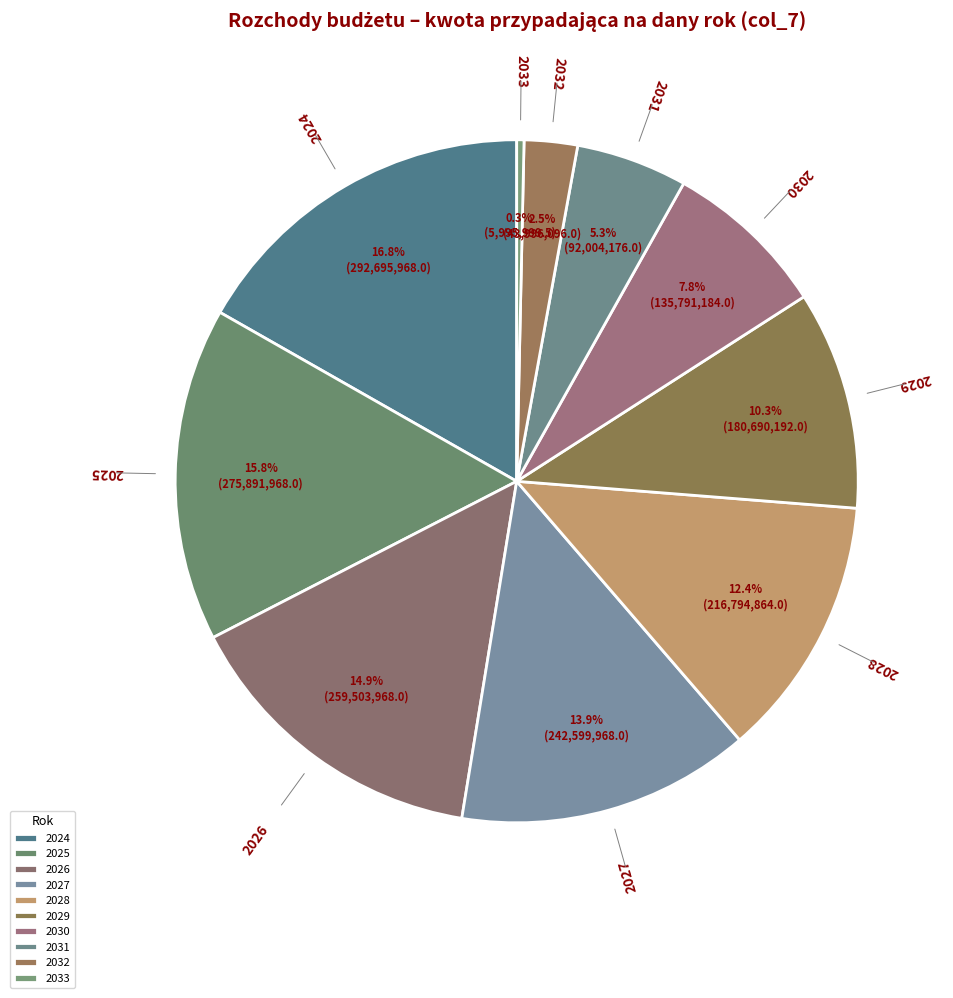

Approximately how many times larger is the value at 2033 compared to 2032?

0.1